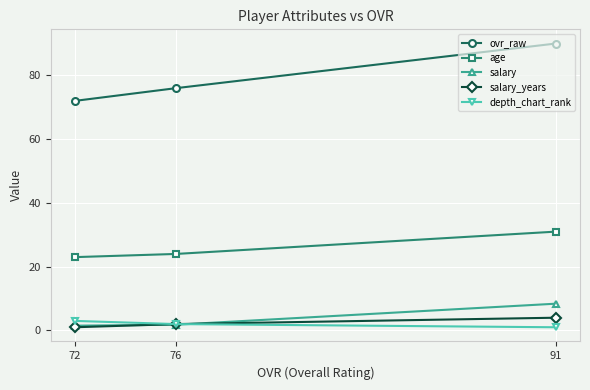

Which series has the largest total across all categories?

ovr_raw